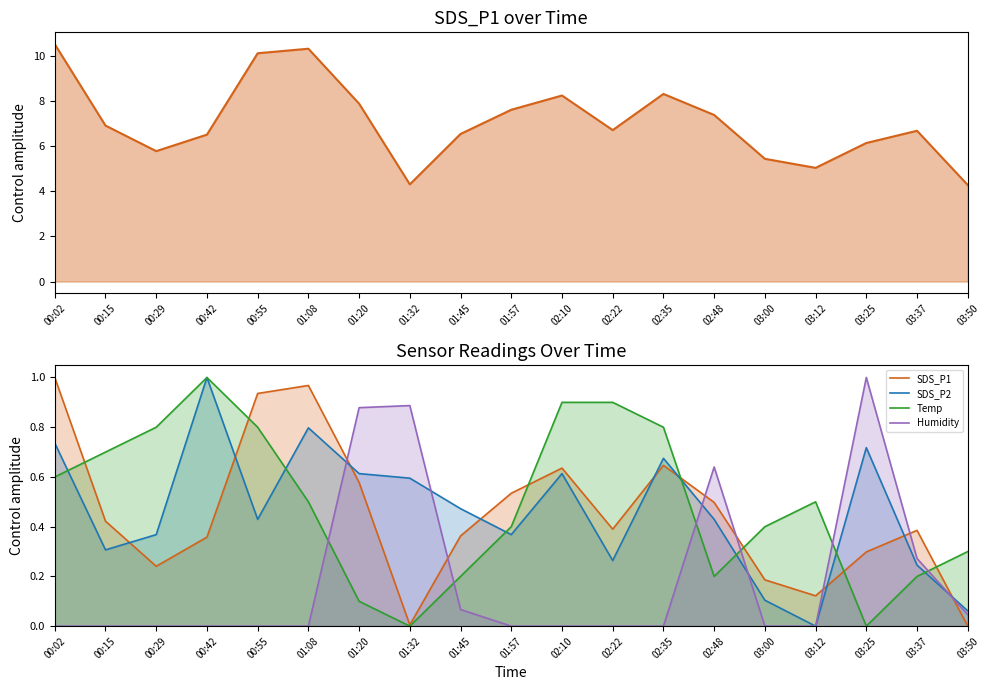

Reading left to right, transcribe all the data shown in this chart.

SDS_P1: 1.0	0.4	0.2	0.4	0.9	1.0	0.6	0.0	0.4	0.5	0.6	0.4	0.6	0.5	0.2	0.1	0.3	0.4	0.0
SDS_P2: 0.7	0.3	0.4	1.0	0.4	0.8	0.6	0.6	0.5	0.4	0.6	0.3	0.7	0.4	0.1	0.0	0.7	0.2	0.1
Temp: 0.6	0.7	0.8	1.0	0.8	0.5	0.1	0.0	0.2	0.4	0.9	0.9	0.8	0.2	0.4	0.5	0.0	0.2	0.3
Humidity: 0.0	0.0	0.0	0.0	0.0	0.0	0.9	0.9	0.1	0.0	0.0	0.0	0.0	0.6	0.0	0.0	1.0	0.3	0.0